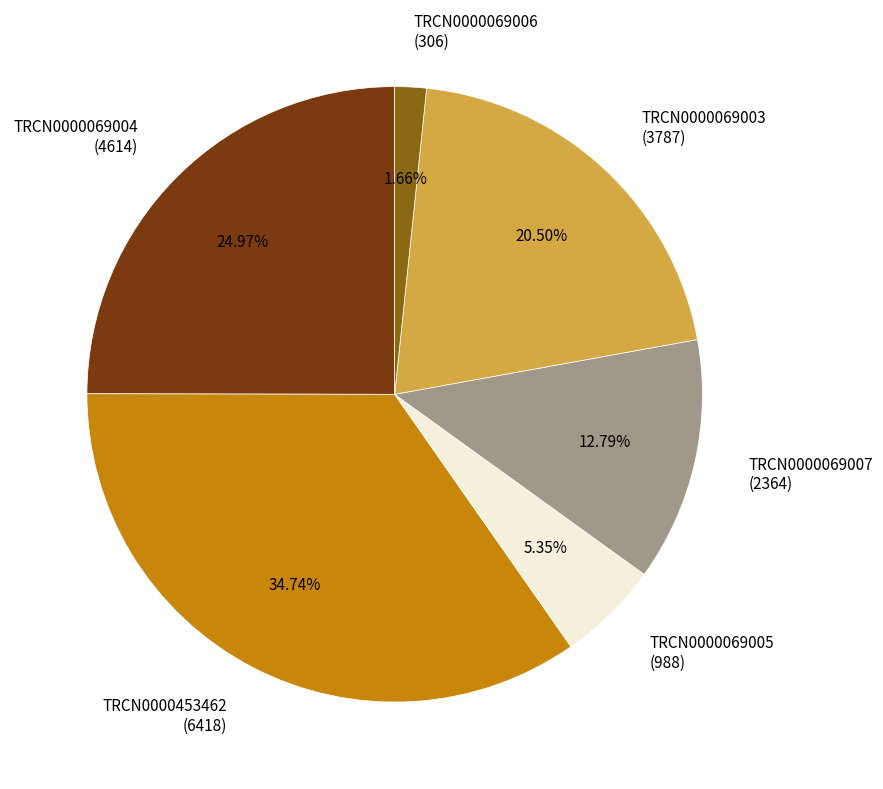

Is there any slice that represents more than half of the pie?

No